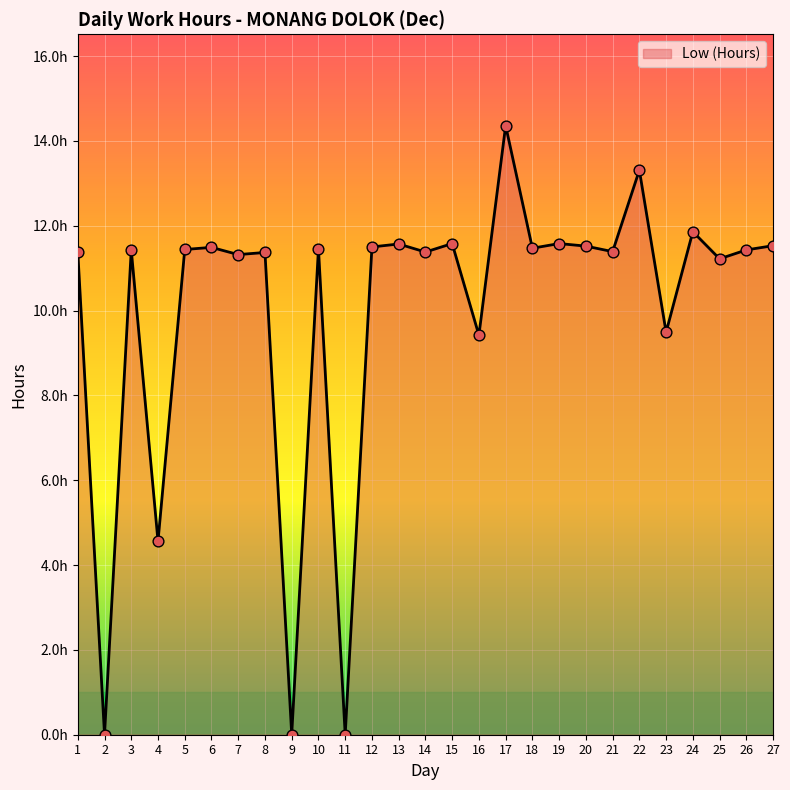

What is the change in value from 13 to 23?

-2.1